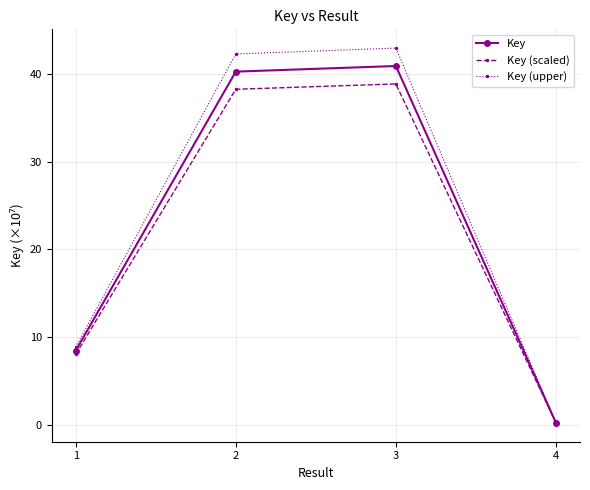

Where is Key (scaled) nearest to the value 19?

1